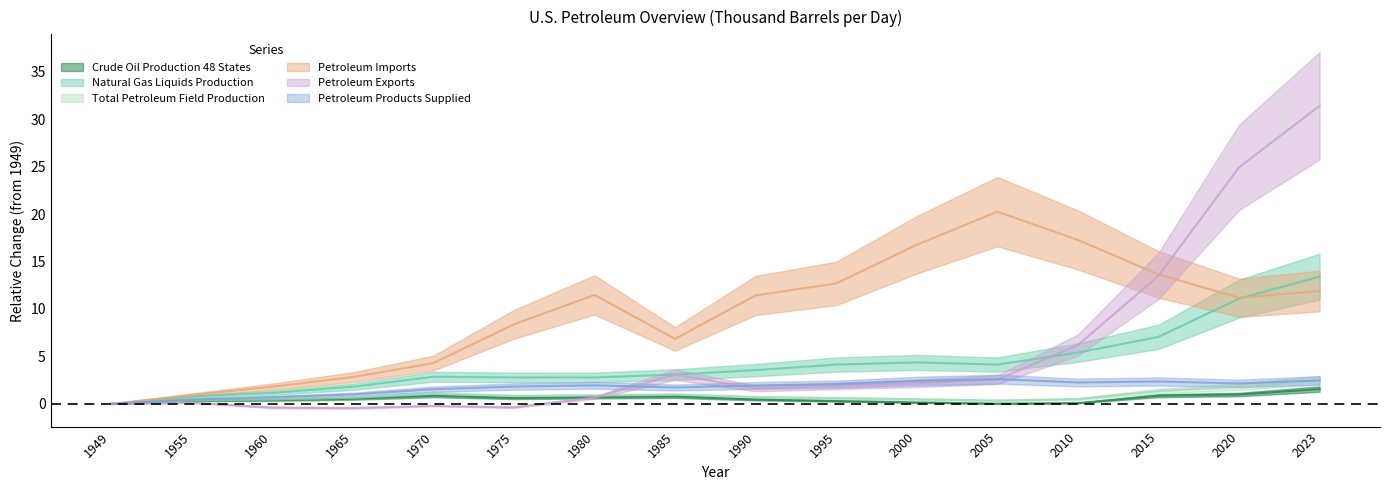

Between 1985 and 2005, which is larger?

1985